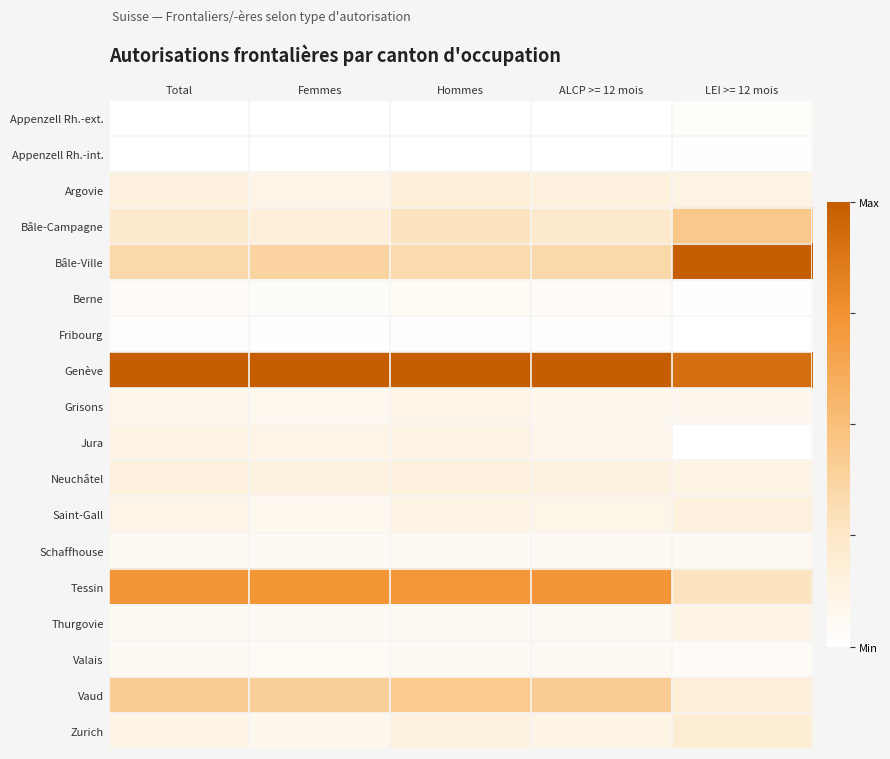

Reading left to right, list all the values displayed in this chart.

Appenzell Rh.-ext.: Total=0.0	Femmes=0.0	Hommes=0.0	ALCP >= 12 mois=0.0	LEI >= 12 mois=0.0
Appenzell Rh.-int.: Total=0.0	Femmes=0.0	Hommes=0.0	ALCP >= 12 mois=0.0	LEI >= 12 mois=0.0
Argovie: Total=0.2	Femmes=0.1	Hommes=0.2	ALCP >= 12 mois=0.2	LEI >= 12 mois=0.1
Bâle-Campagne: Total=0.2	Femmes=0.2	Hommes=0.3	ALCP >= 12 mois=0.2	LEI >= 12 mois=0.4
Bâle-Ville: Total=0.3	Femmes=0.4	Hommes=0.3	ALCP >= 12 mois=0.3	LEI >= 12 mois=1.0
Berne: Total=0.0	Femmes=0.0	Hommes=0.0	ALCP >= 12 mois=0.0	LEI >= 12 mois=0.0
Fribourg: Total=0.0	Femmes=0.0	Hommes=0.0	ALCP >= 12 mois=0.0	LEI >= 12 mois=0.0
Genève: Total=1.0	Femmes=1.0	Hommes=1.0	ALCP >= 12 mois=1.0	LEI >= 12 mois=0.9
Grisons: Total=0.1	Femmes=0.1	Hommes=0.1	ALCP >= 12 mois=0.1	LEI >= 12 mois=0.1
Jura: Total=0.1	Femmes=0.1	Hommes=0.1	ALCP >= 12 mois=0.1	LEI >= 12 mois=0.0
Neuchâtel: Total=0.1	Femmes=0.1	Hommes=0.2	ALCP >= 12 mois=0.1	LEI >= 12 mois=0.1
Saint-Gall: Total=0.1	Femmes=0.1	Hommes=0.1	ALCP >= 12 mois=0.1	LEI >= 12 mois=0.2
Schaffhouse: Total=0.1	Femmes=0.1	Hommes=0.1	ALCP >= 12 mois=0.1	LEI >= 12 mois=0.1
Tessin: Total=0.7	Femmes=0.7	Hommes=0.7	ALCP >= 12 mois=0.7	LEI >= 12 mois=0.3
Thurgovie: Total=0.1	Femmes=0.1	Hommes=0.1	ALCP >= 12 mois=0.1	LEI >= 12 mois=0.1
Valais: Total=0.1	Femmes=0.0	Hommes=0.1	ALCP >= 12 mois=0.1	LEI >= 12 mois=0.0
Vaud: Total=0.4	Femmes=0.4	Hommes=0.4	ALCP >= 12 mois=0.4	LEI >= 12 mois=0.2
Zurich: Total=0.1	Femmes=0.1	Hommes=0.1	ALCP >= 12 mois=0.1	LEI >= 12 mois=0.2